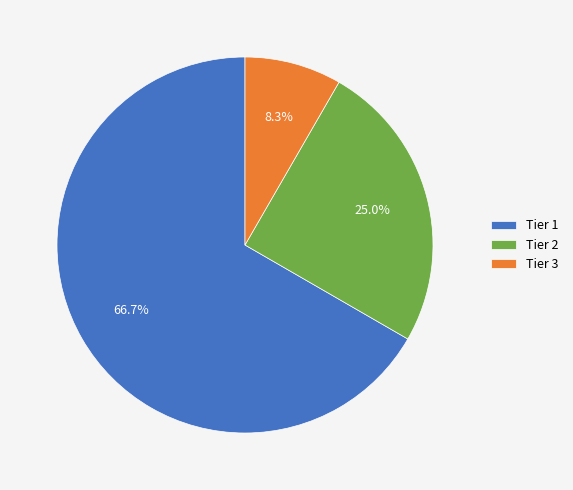

Do Tier 2 and Tier 1 together represent more than half of the pie?

Yes